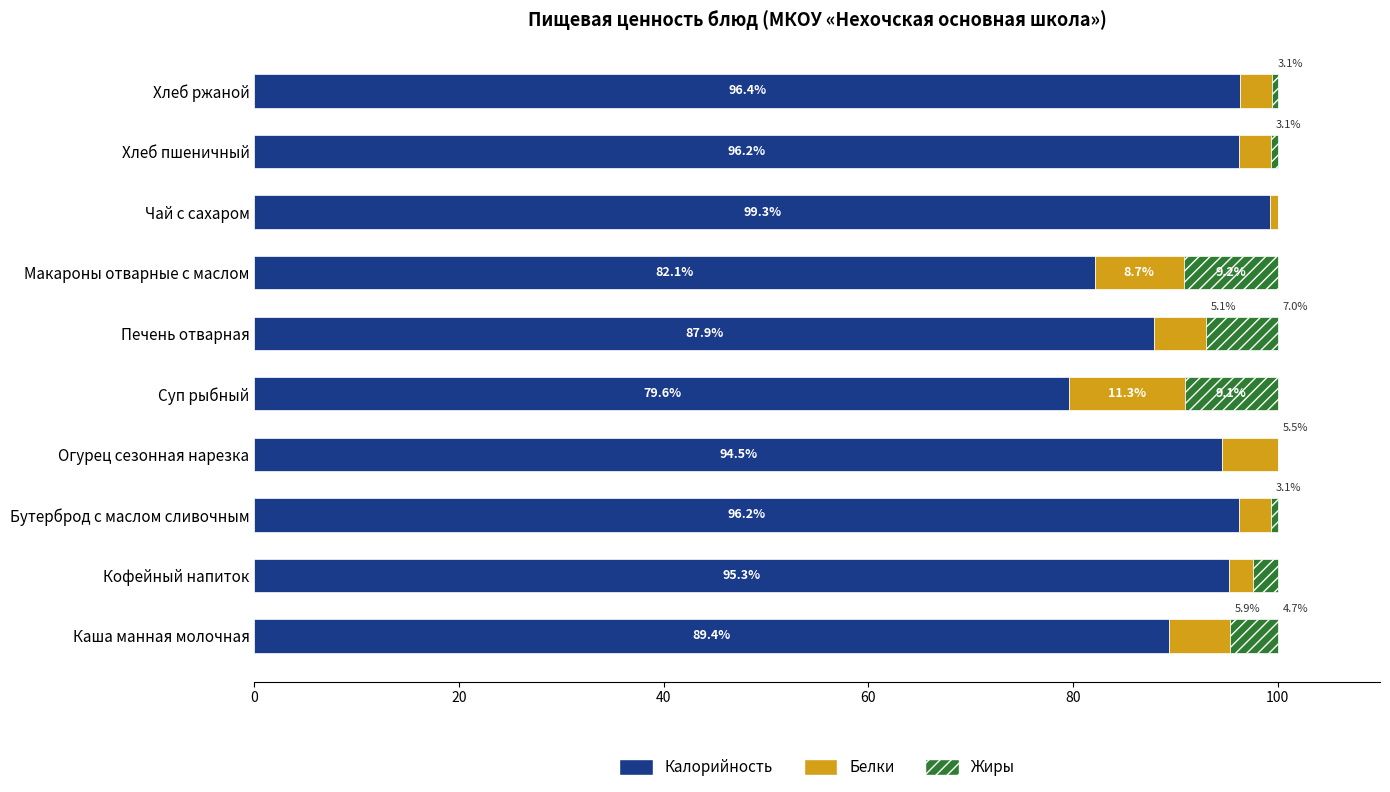

What is the highest value of the Калорийность series?

99.3